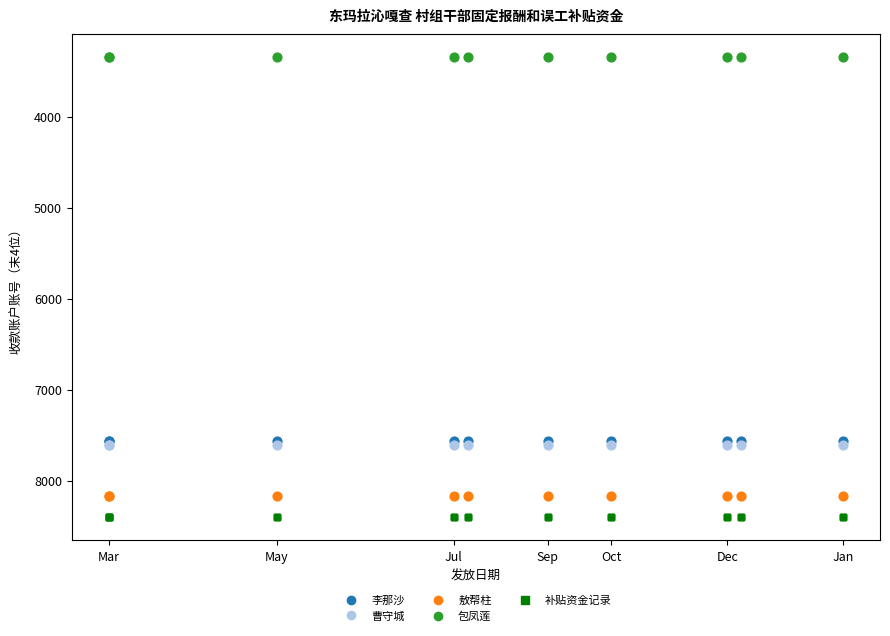

Which series reaches the minimum Y coordinate?

包凤莲